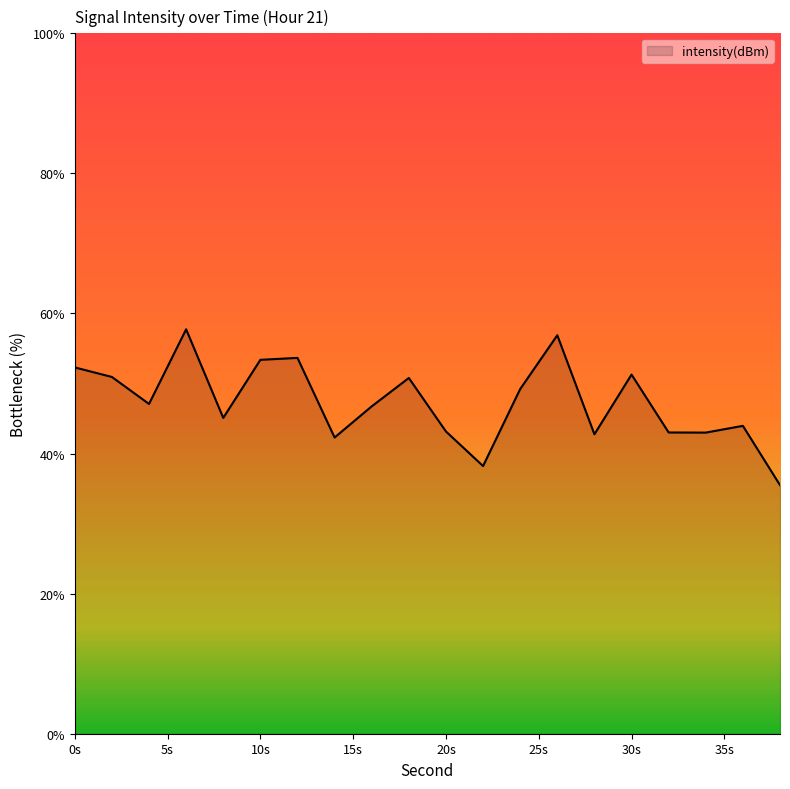

What is the average value?

47.3